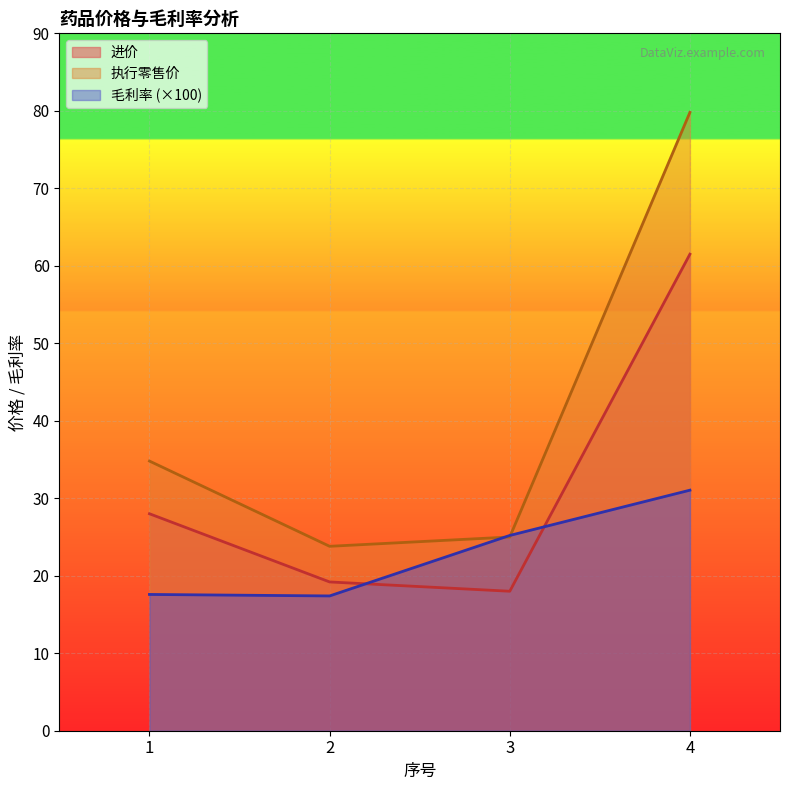

Which category has the lowest value across all series?

2